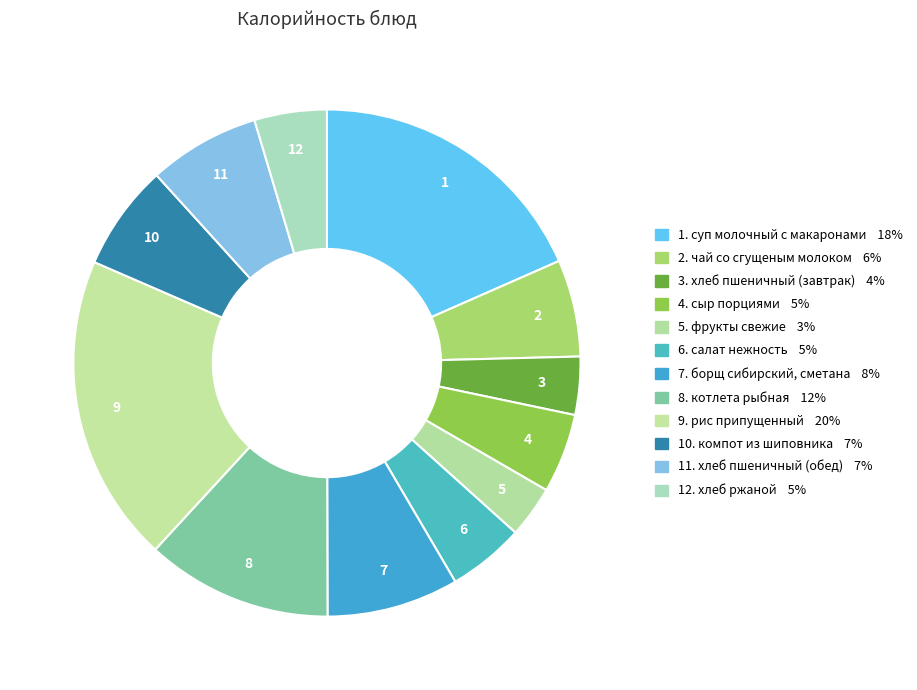

Is there any slice that represents more than half of the pie?

No